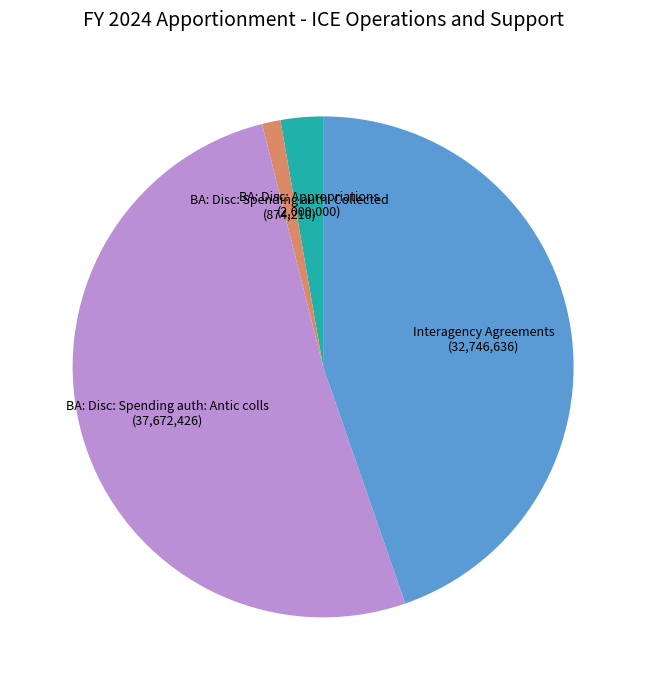

Combined, do BA: Disc: Spending auth: Collected and Interagency Agreements account for over 50%?

No